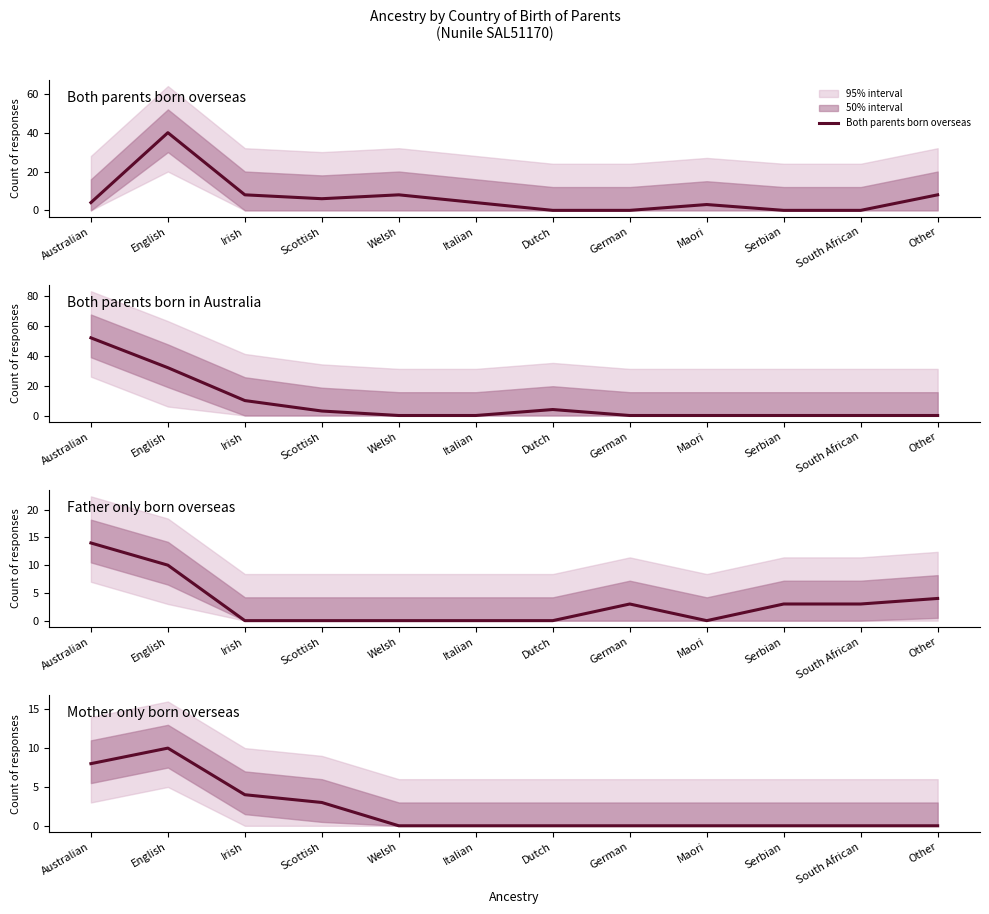

Reading left to right, transcribe all the data shown in this chart.

Both parents born overseas: 4	40	8	6	8	4	0	0	3	0	0	8
Both parents born in Australia: 52	32	10	3	0	0	4	0	0	0	0	0
Father only born overseas: 14	10	0	0	0	0	0	3	0	3	3	4
Mother only born overseas: 8	10	4	3	0	0	0	0	0	0	0	0